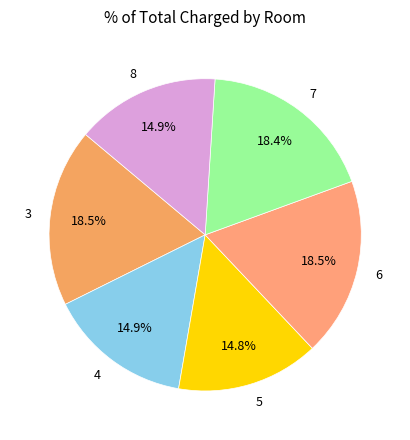

What percentage do 4 and 6 together represent?

33.4%